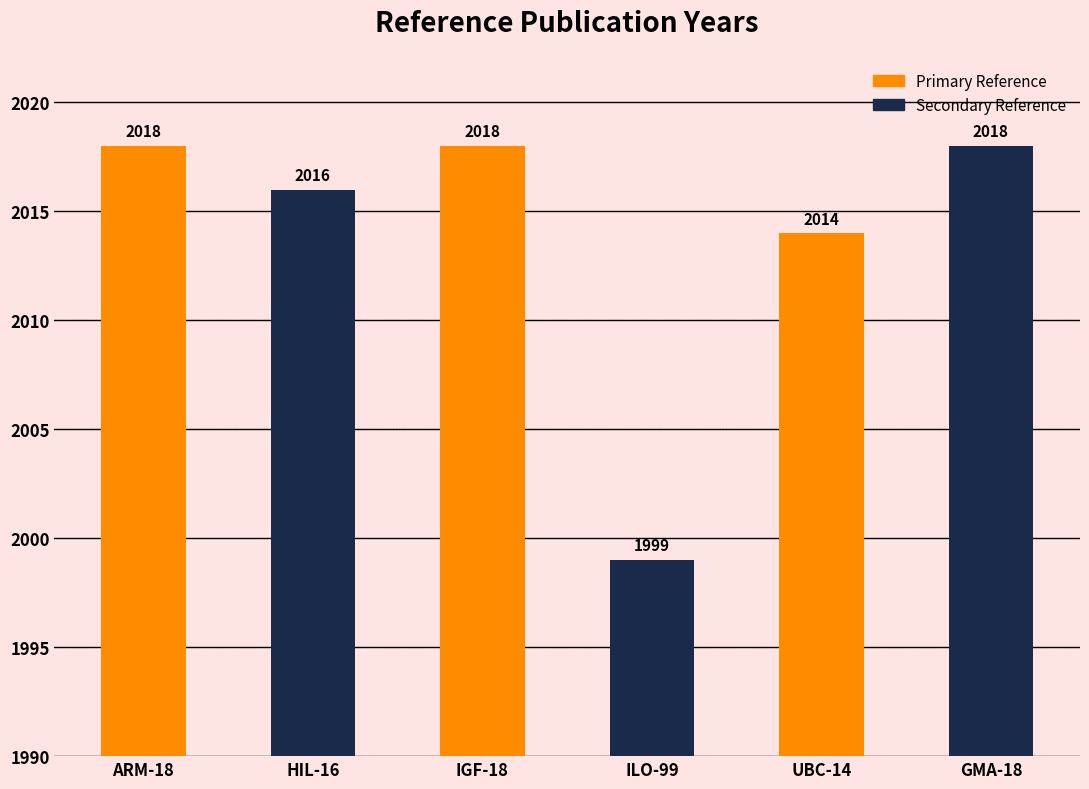

Reading right to left, extract all data points from this chart.

GMA-18=2018	UBC-14=2014	ILO-99=1999	IGF-18=2018	HIL-16=2016	ARM-18=2018